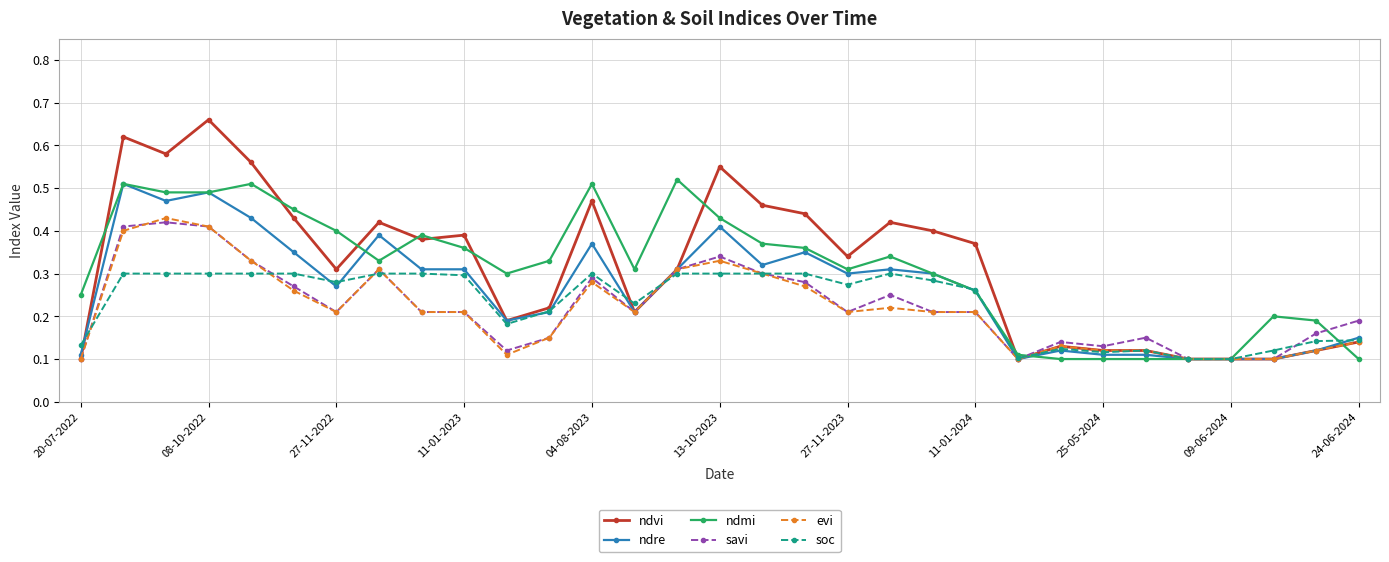

What are all the series names shown in the legend?

ndvi, ndre, ndmi, savi, evi, soc